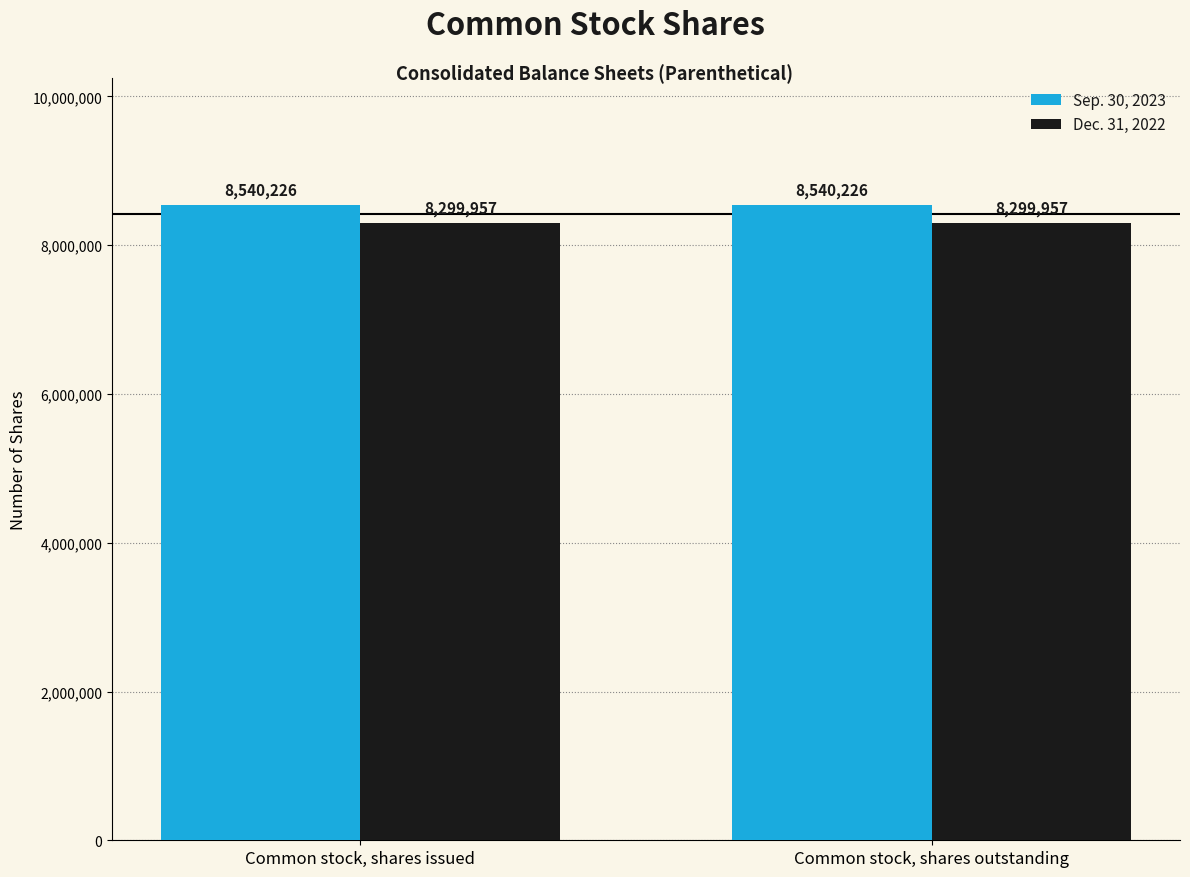

The Sep. 30, 2023 series shows 5175086 at Common stock, shares issued. True or false?

False